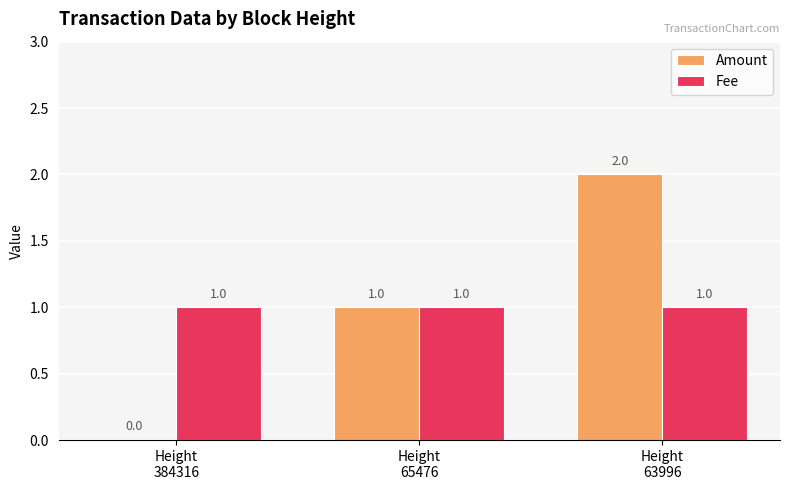

What is the sum of the Fee values at Height
65476 and Height
384316?

2